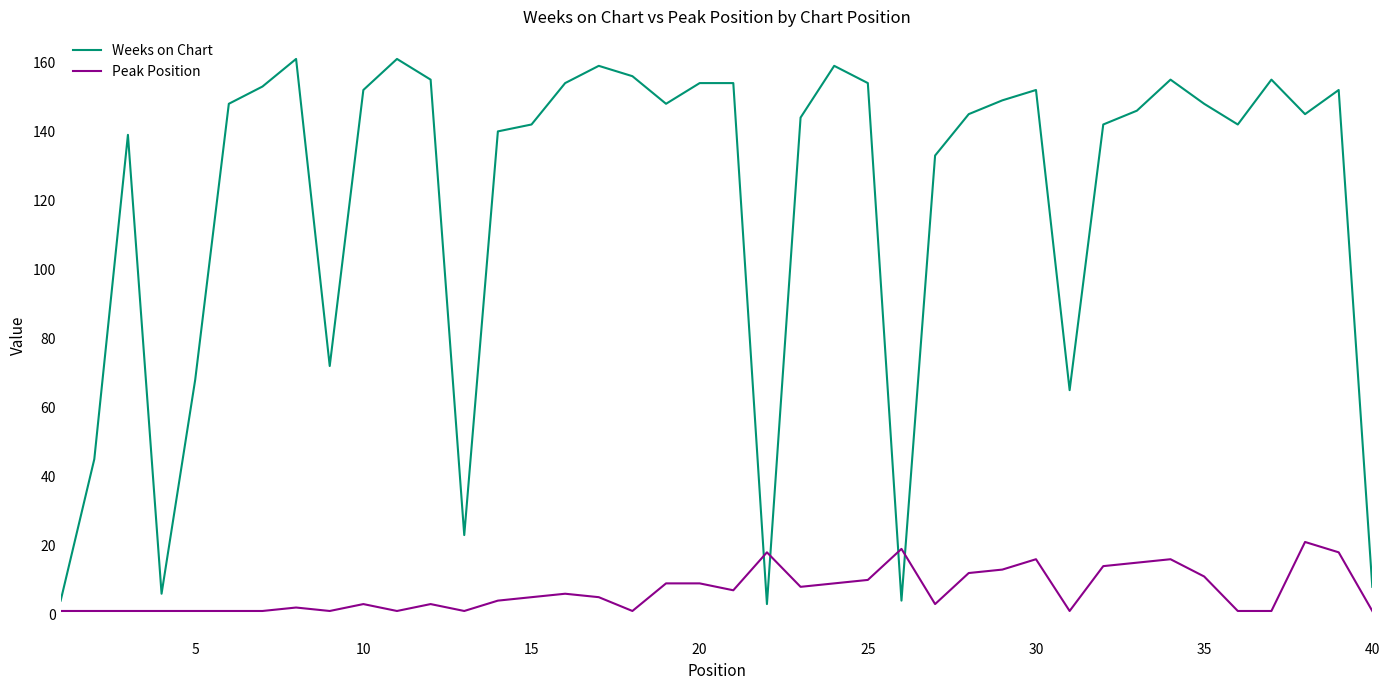

Which series has the largest total across all categories?

Weeks on Chart